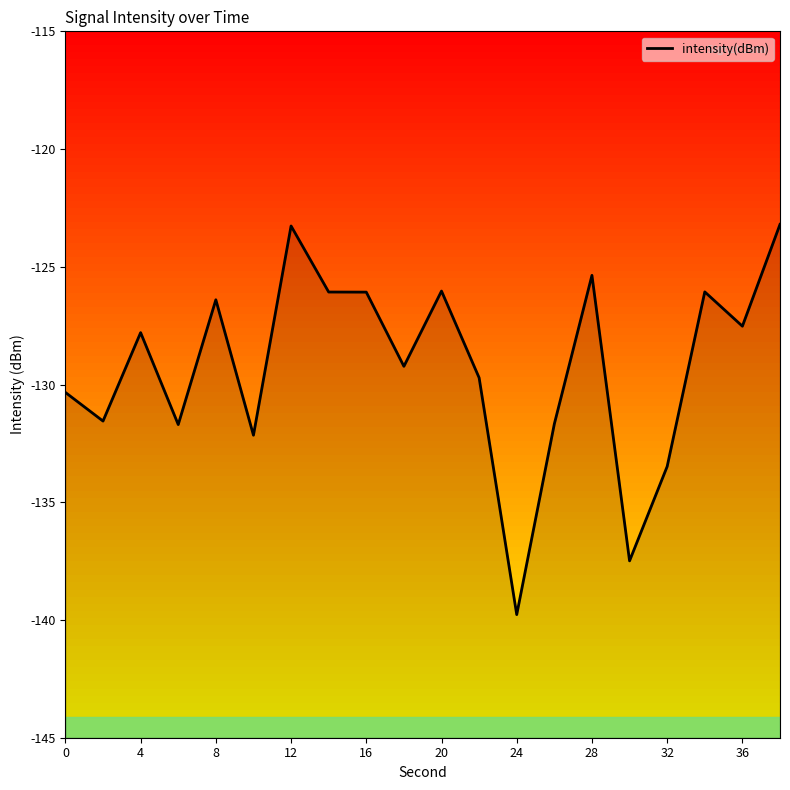

True or false: the data shows -69.7 at 20.

False